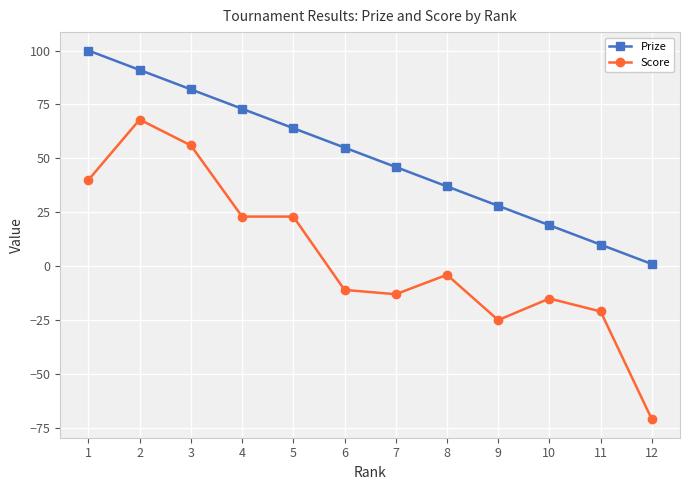

How many series are shown in this chart?

2